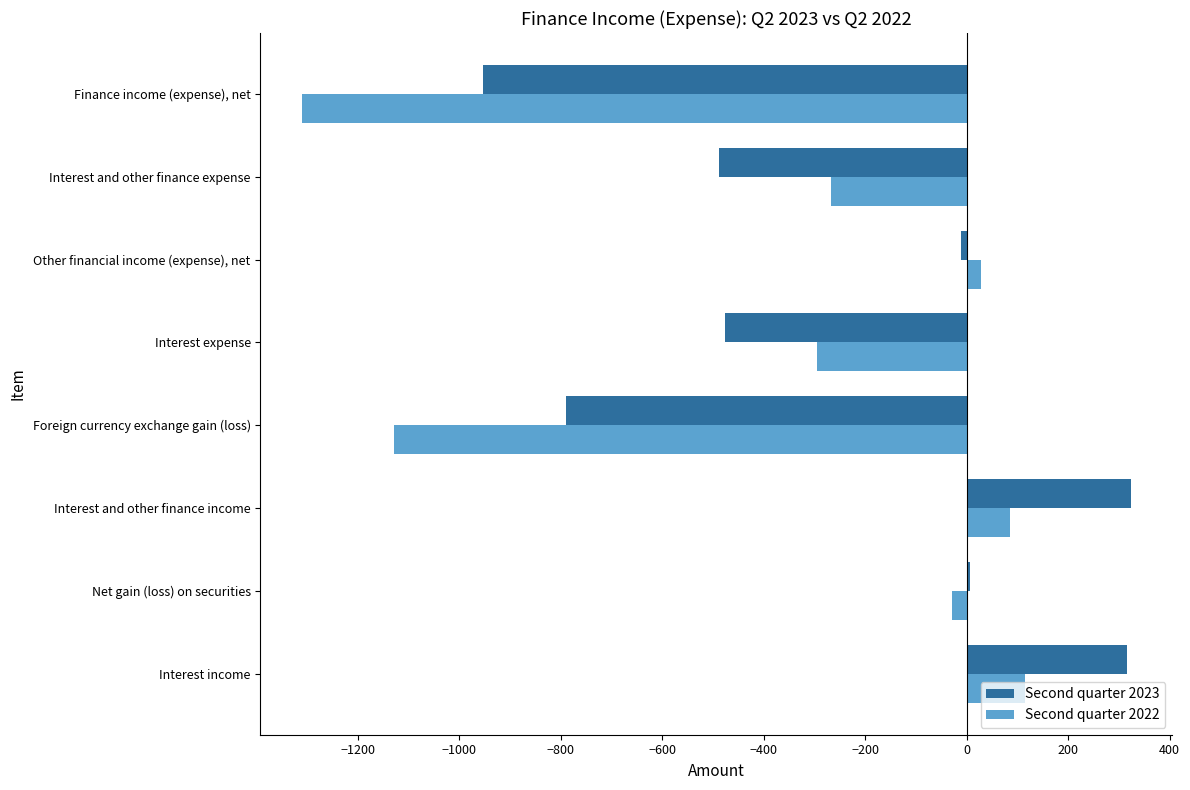

Which series changed the most between Interest and other finance expense and Finance income (expense), net?

Second quarter 2022